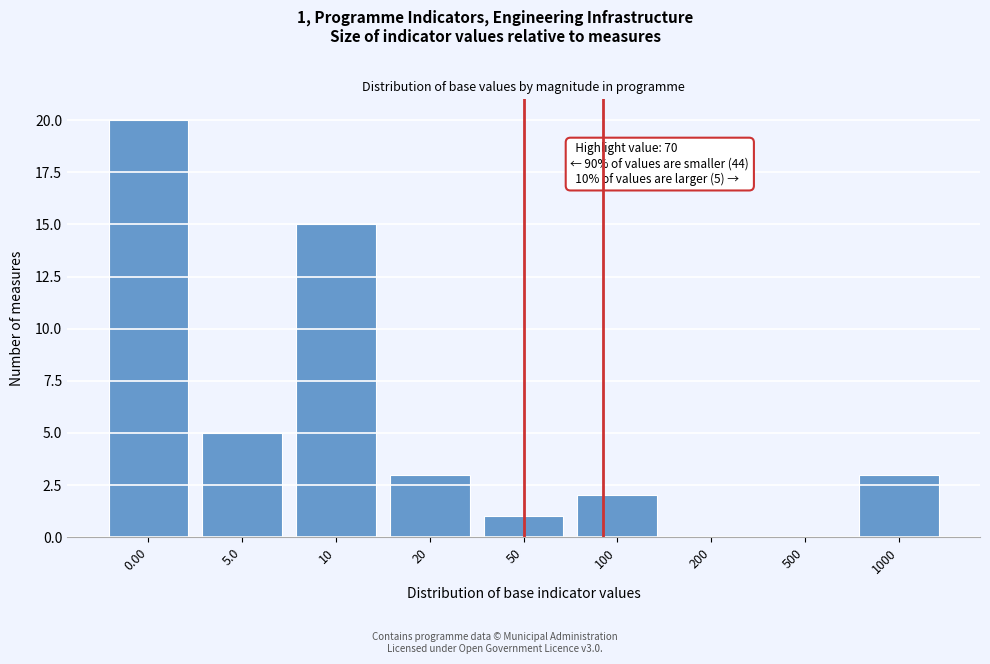

Reading right to left, extract all data points from this chart.

1000=3	500=0	200=0	100=2	50=1	20=3	10=15	5.0=5	0.00=20